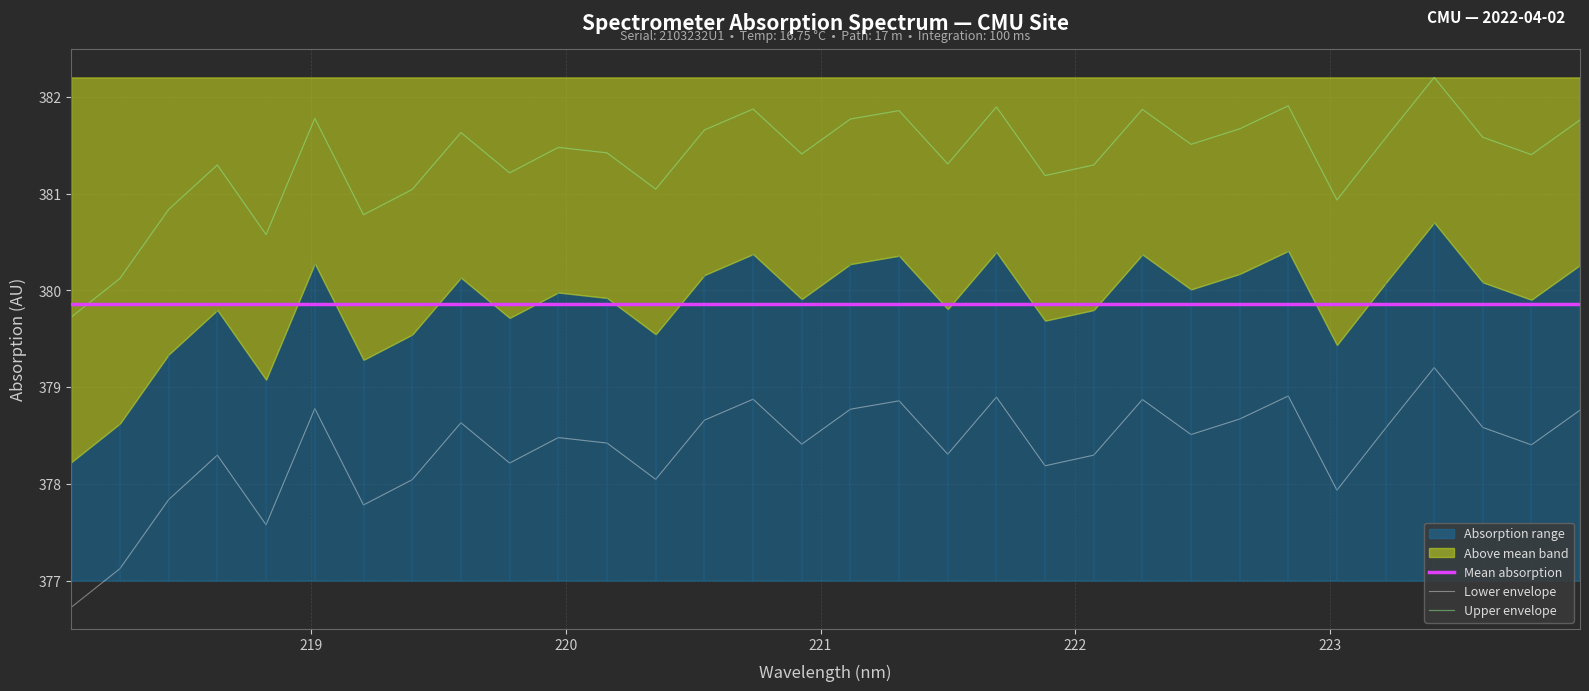

True or false: Lower envelope and Upper envelope cross at least once.

False